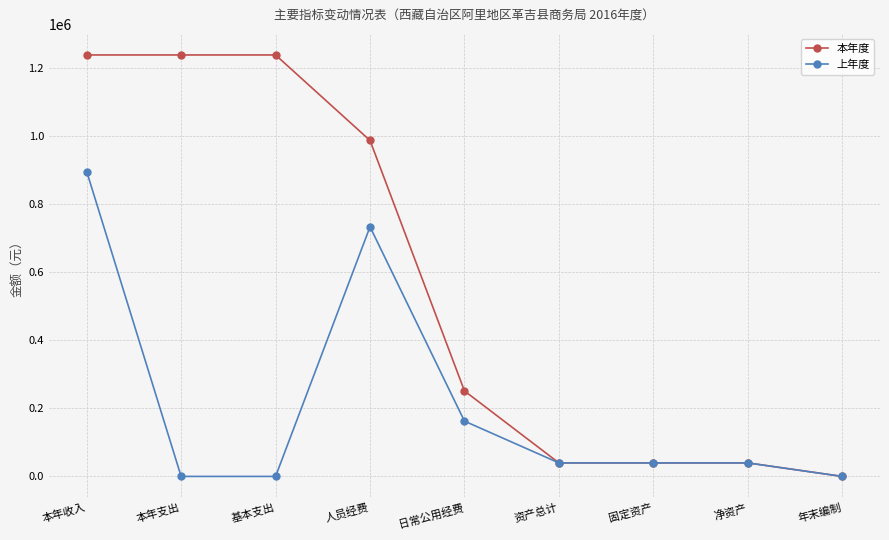

Where is the first local maximum for 上年度?

人员经费